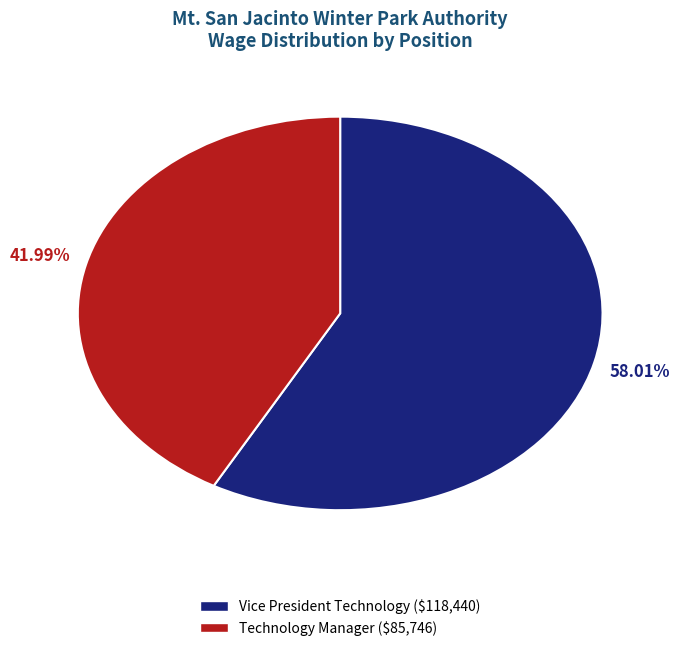

The Technology Manager slice represents 42% of the pie. True or false?

True